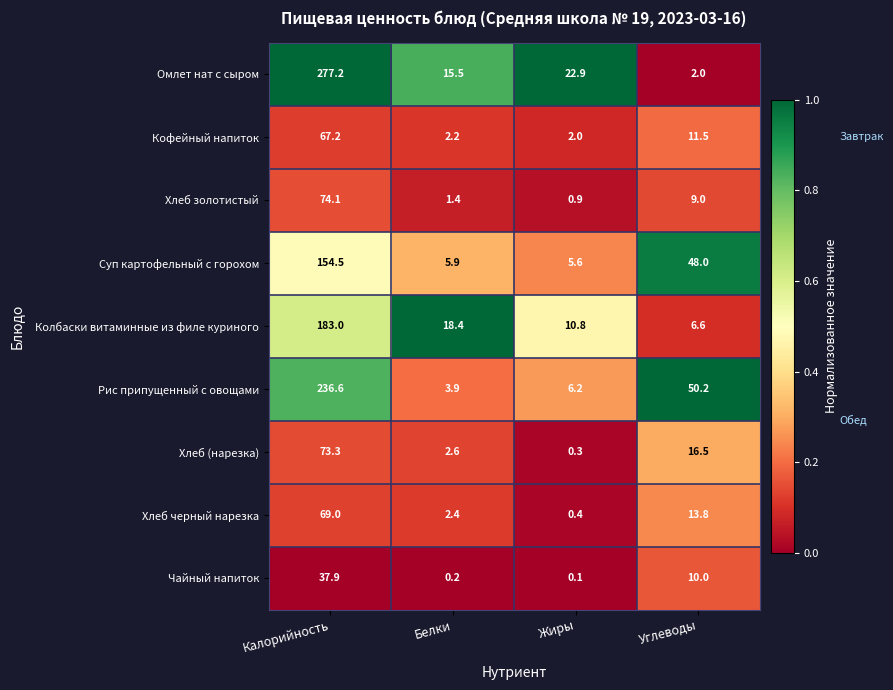

Which series has the largest total across all categories?

Омлет нат с сыром